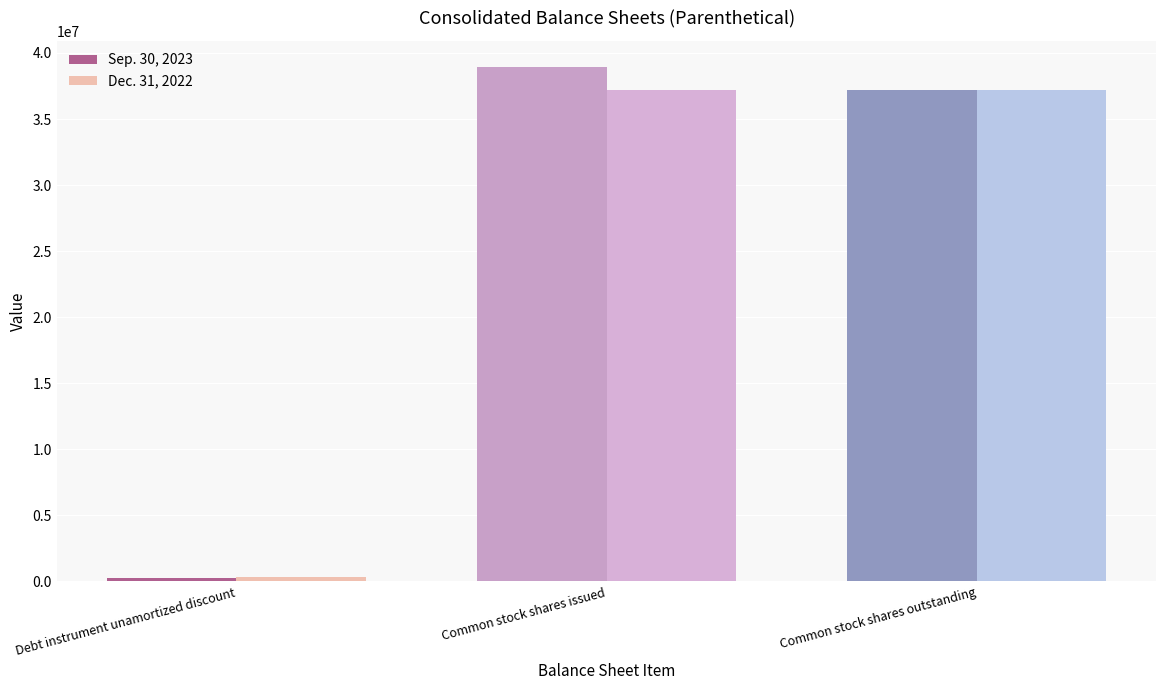

What is the sum of the Sep. 30, 2023 values at Debt instrument unamortized discount and Common stock shares issued?

39226537